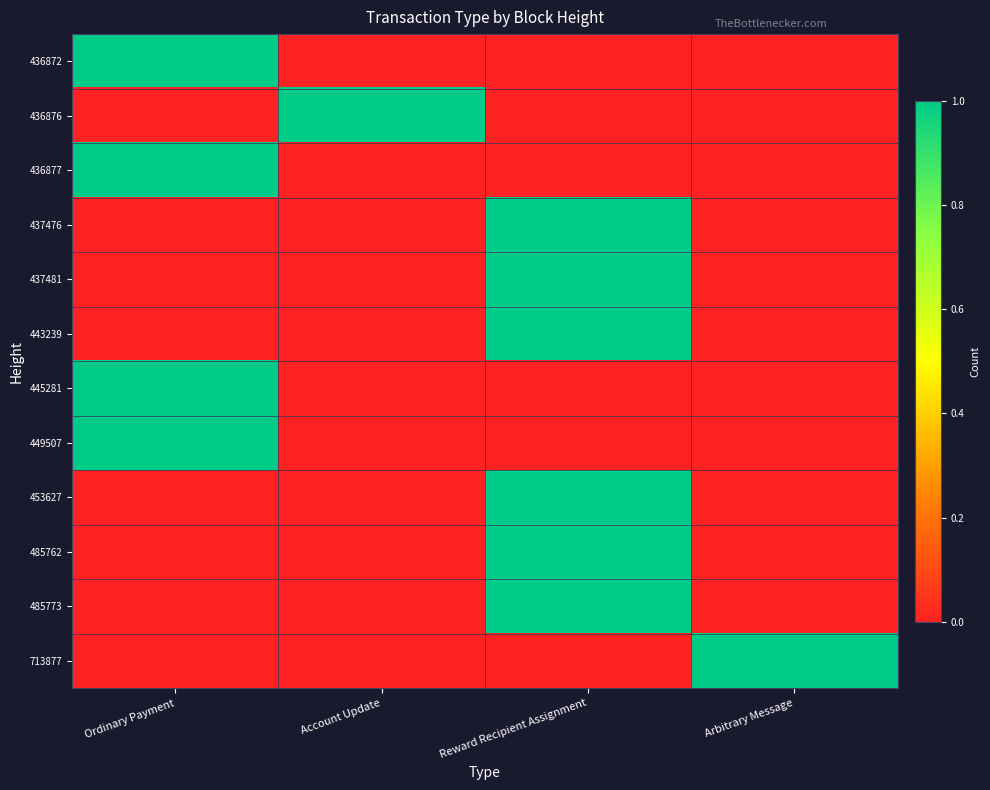

What is the difference between the highest and lowest values at Account Update?

1